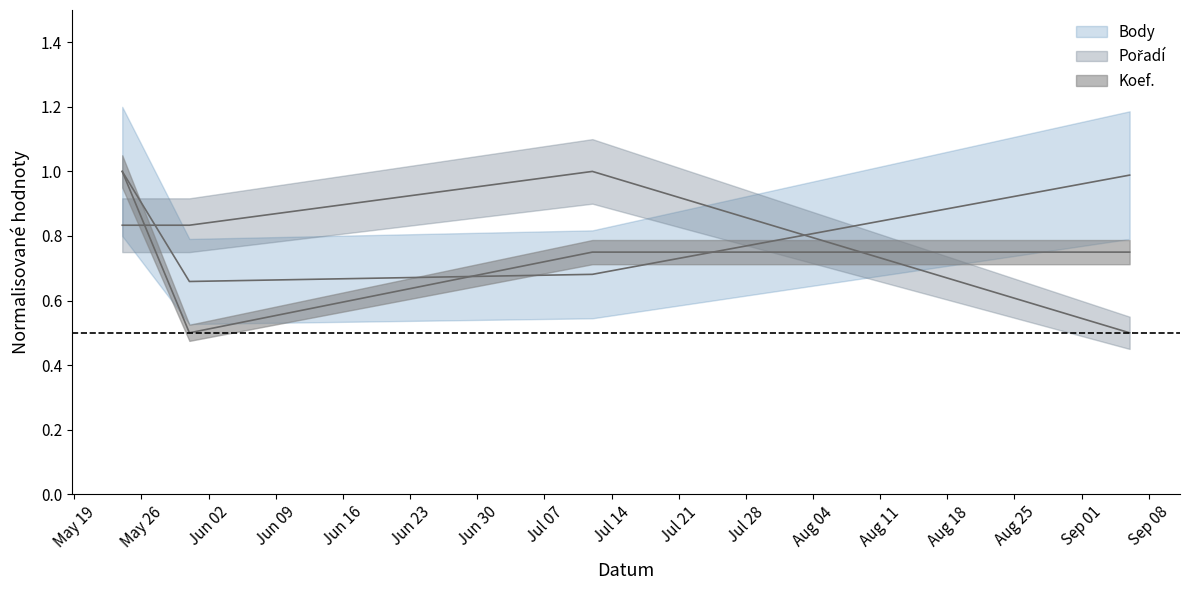

What is the smallest value displayed?

0.5